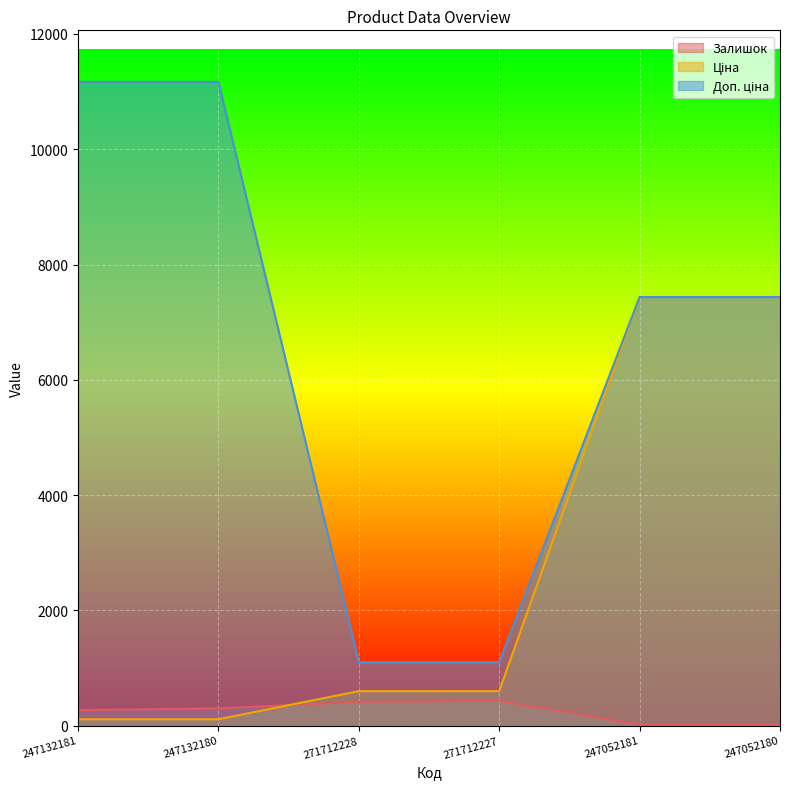

Reading right to left, list all the values displayed in this chart.

Залишок: 247052180=21.0	247052181=20.0	271712227=433.0	271712228=414.0	247132180=300.0	247132181=270.0
Ціна: 247052180=7436.2	247052181=7436.2	271712227=599.9	271712228=599.9	247132180=111.7	247132181=111.7
Доп. ціна: 247052180=7436.2	247052181=7436.2	271712227=1100.0	271712228=1100.0	247132180=11169.0	247132181=11169.0